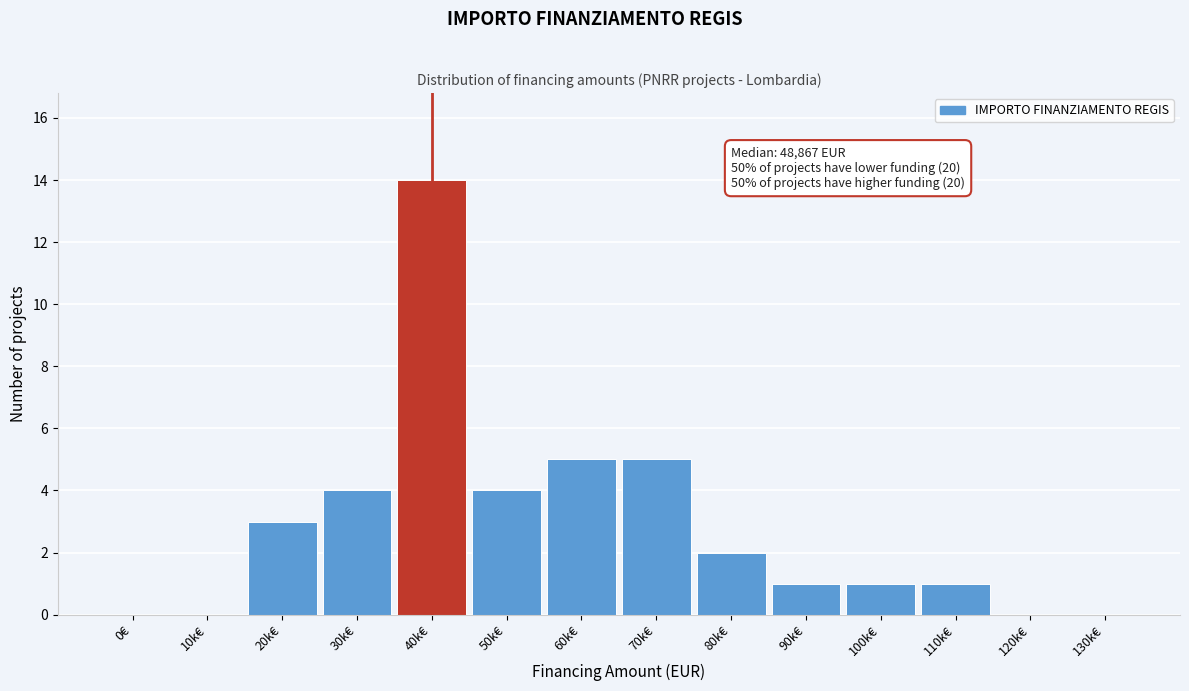

Reading left to right, transcribe all the data shown in this chart.

0€=0	10k€=0	20k€=3	30k€=4	40k€=14	50k€=4	60k€=5	70k€=5	80k€=2	90k€=1	100k€=1	110k€=1	120k€=0	130k€=0